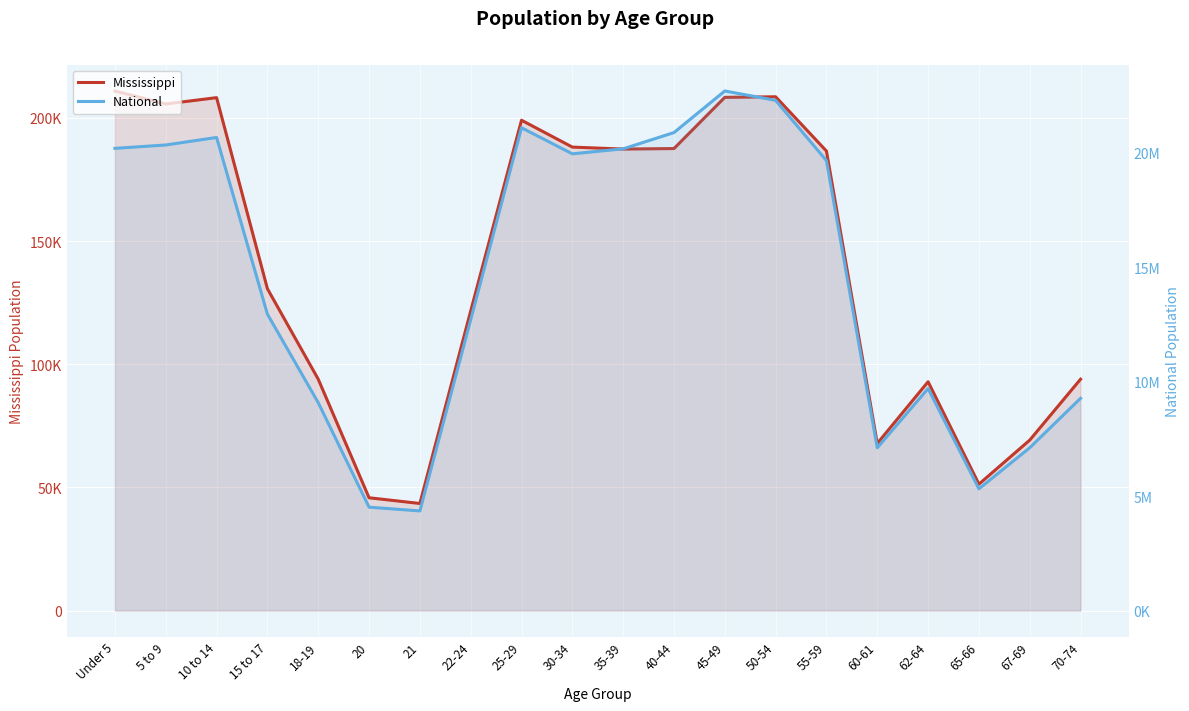

In Mississippi, how many points are lower than both neighbors (excluding endpoints)?

5